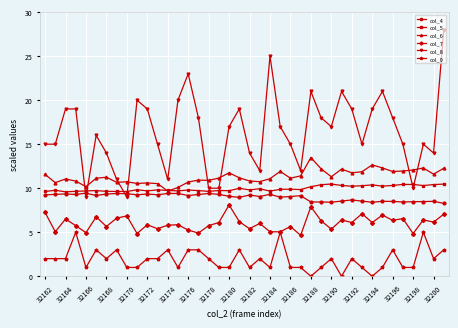

What is the minimum value for col_5?

9.6